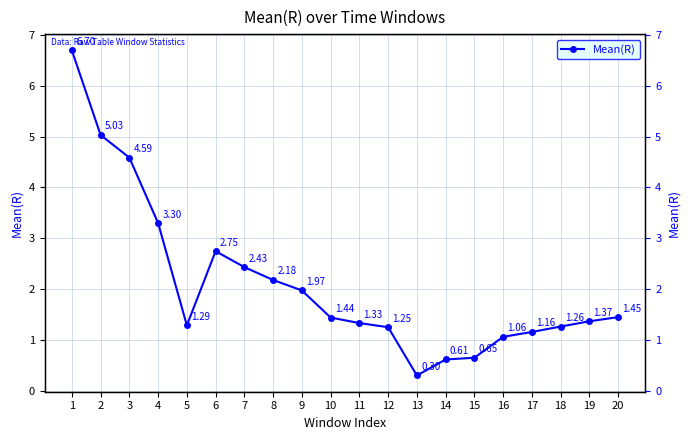

What is the value of the 10th point from the left?

1.4